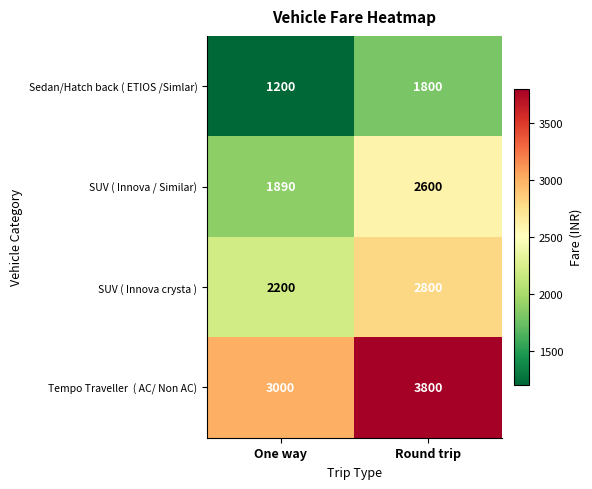

What is the average value of the SUV ( Innova / Similar) series?

2245